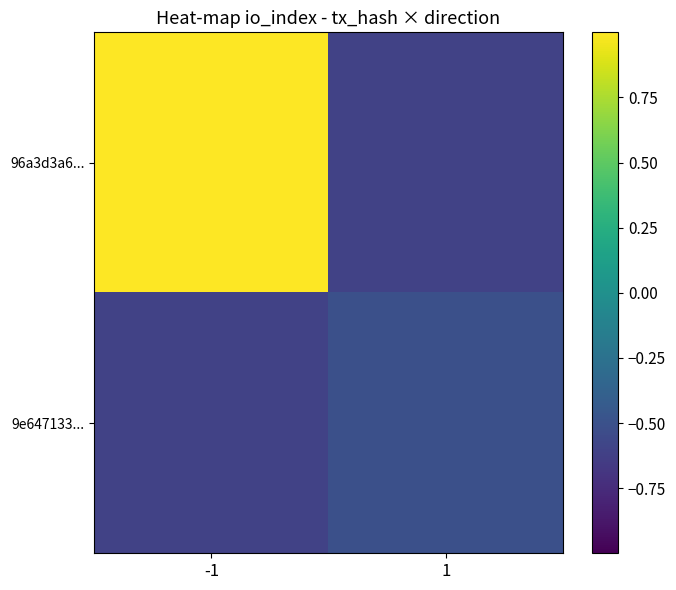

Which series changed the most between -1 and 1?

96a3d3a6...